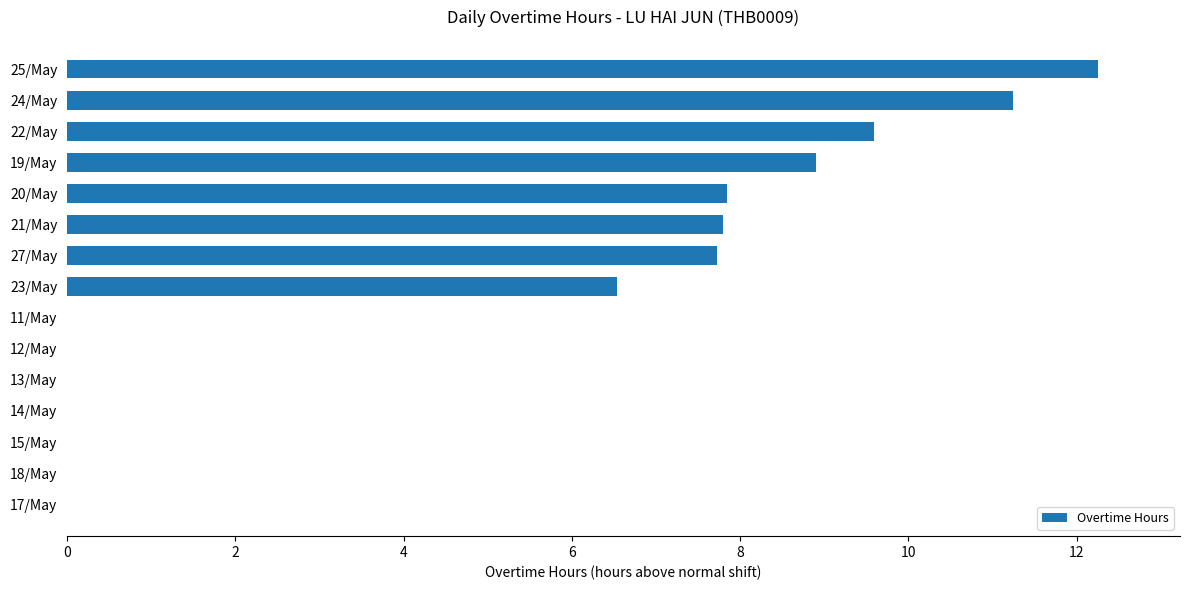

Is it true that the value at 18/May is 0.0?

True